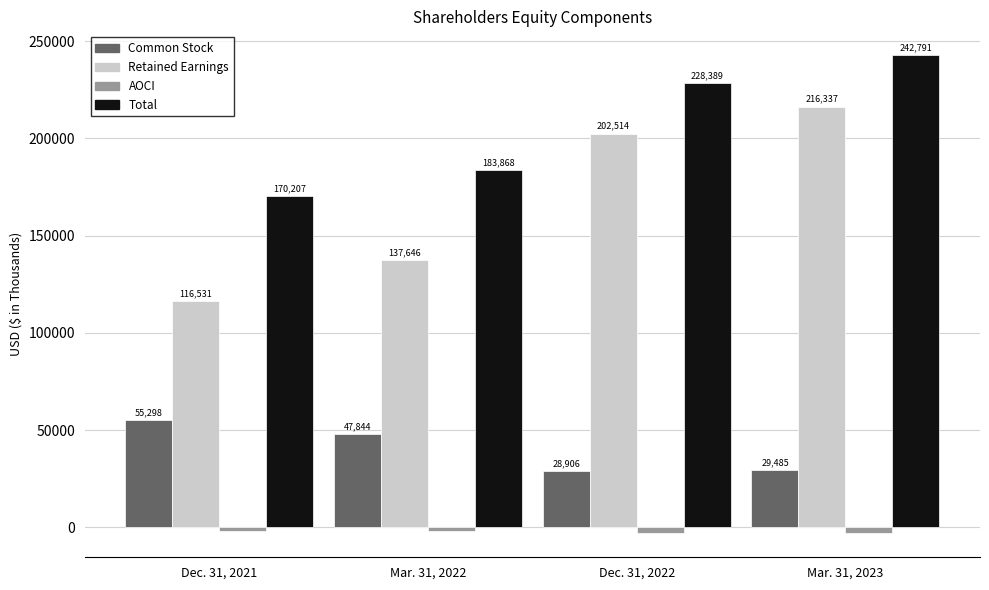

Rank the series at Mar. 31, 2022 from highest to lowest value.

Total, Retained Earnings, Common Stock, AOCI